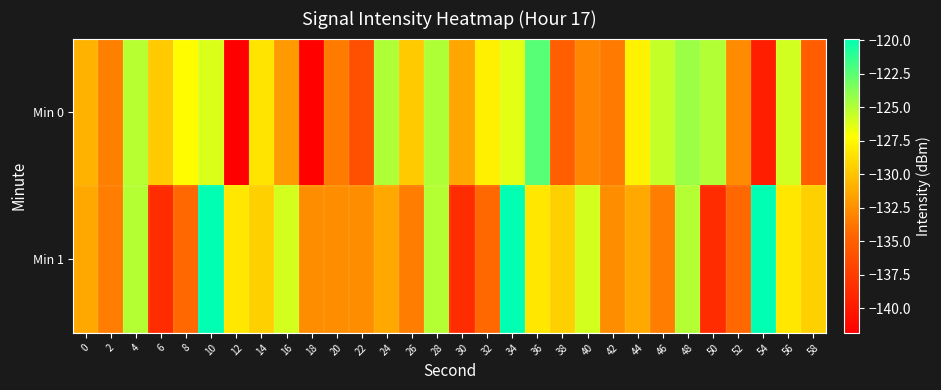

Reading left to right, transcribe all the data shown in this chart.

Min 0: 0=-130.8	2=-133.2	4=-125.2	6=-129.7	8=-127.3	10=-126.1	12=-141.8	14=-128.5	16=-132.0	18=-141.6	20=-133.5	22=-136.1	24=-124.9	26=-129.7	28=-124.9	30=-131.4	32=-127.9	34=-126.4	36=-122.4	38=-135.0	40=-133.0	42=-133.5	44=-127.8	46=-125.6	48=-124.4	50=-125.0	52=-132.7	54=-139.5	56=-125.9	58=-135.1
Min 1: 0=-131.3	2=-133.4	4=-125.0	6=-138.7	8=-134.4	10=-119.9	12=-128.3	14=-129.4	16=-125.9	18=-132.7	20=-132.7	22=-132.7	24=-131.3	26=-133.4	28=-125.0	30=-138.7	32=-134.4	34=-119.9	36=-128.3	38=-129.4	40=-125.9	42=-132.7	44=-131.3	46=-133.4	48=-125.0	50=-138.7	52=-134.4	54=-119.9	56=-128.3	58=-129.4